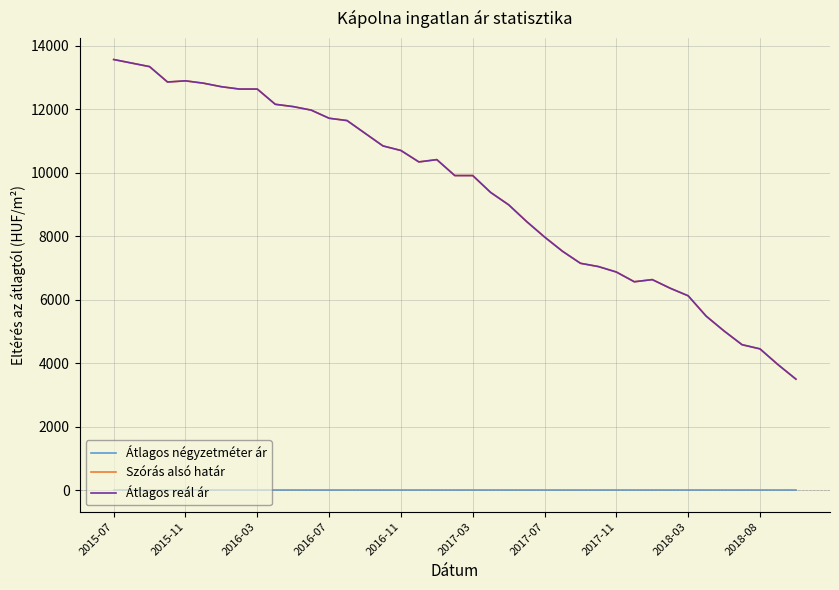

Is this an area chart (filled region under the line)?

No